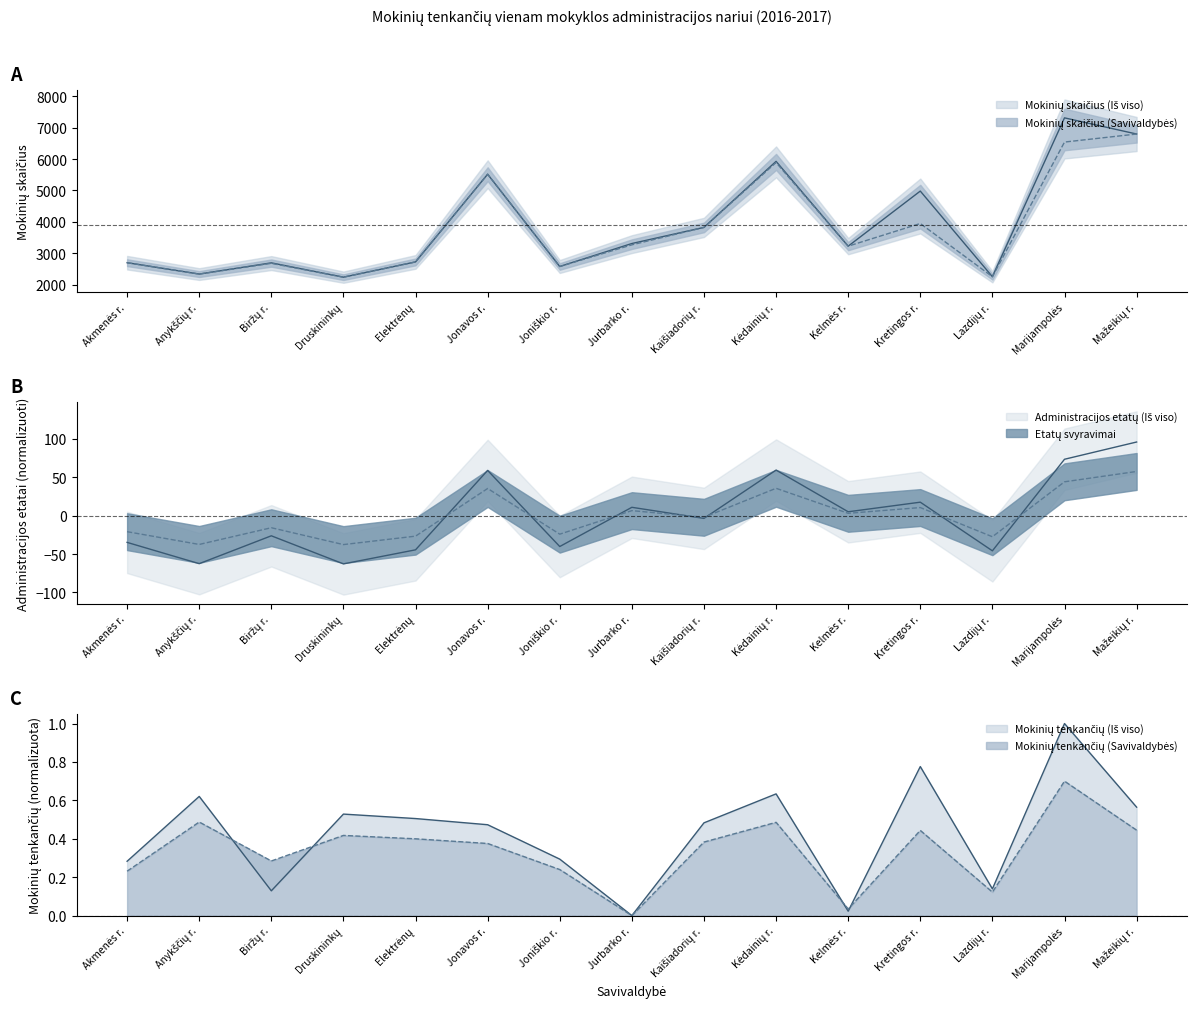

What is the maximum value shown in the chart?

7311.0